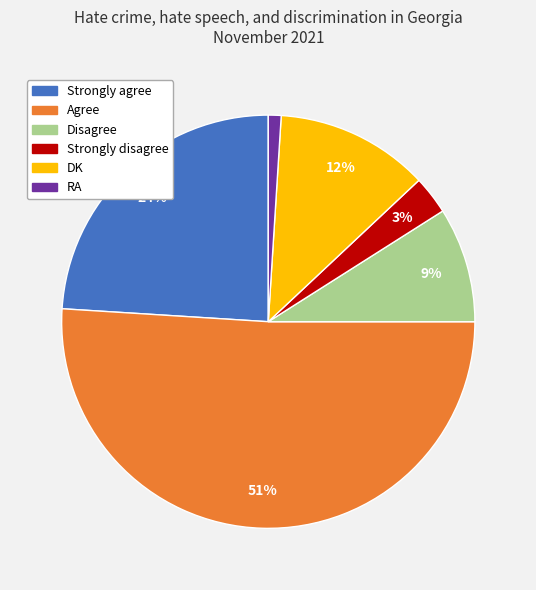

Does Strongly agree represent more than half of the total?

No